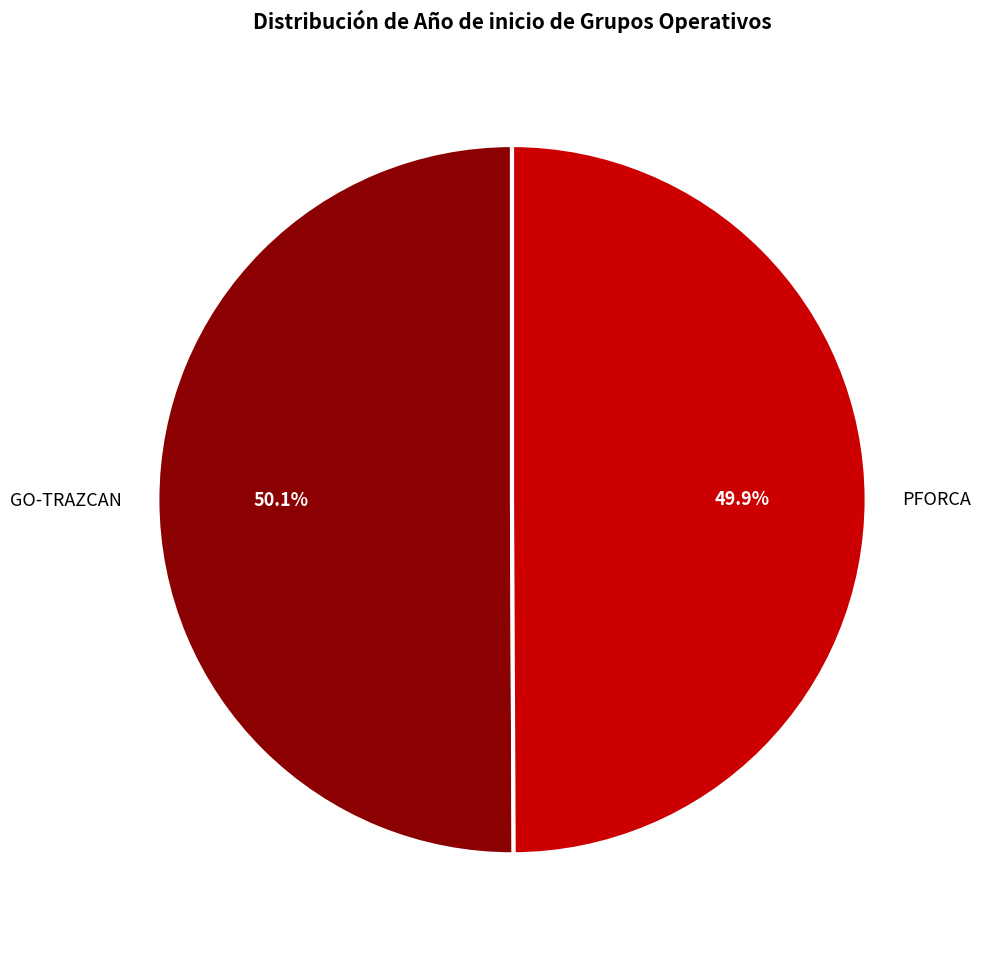

How much of the chart is everything except GO-TRAZCAN?

49.9%